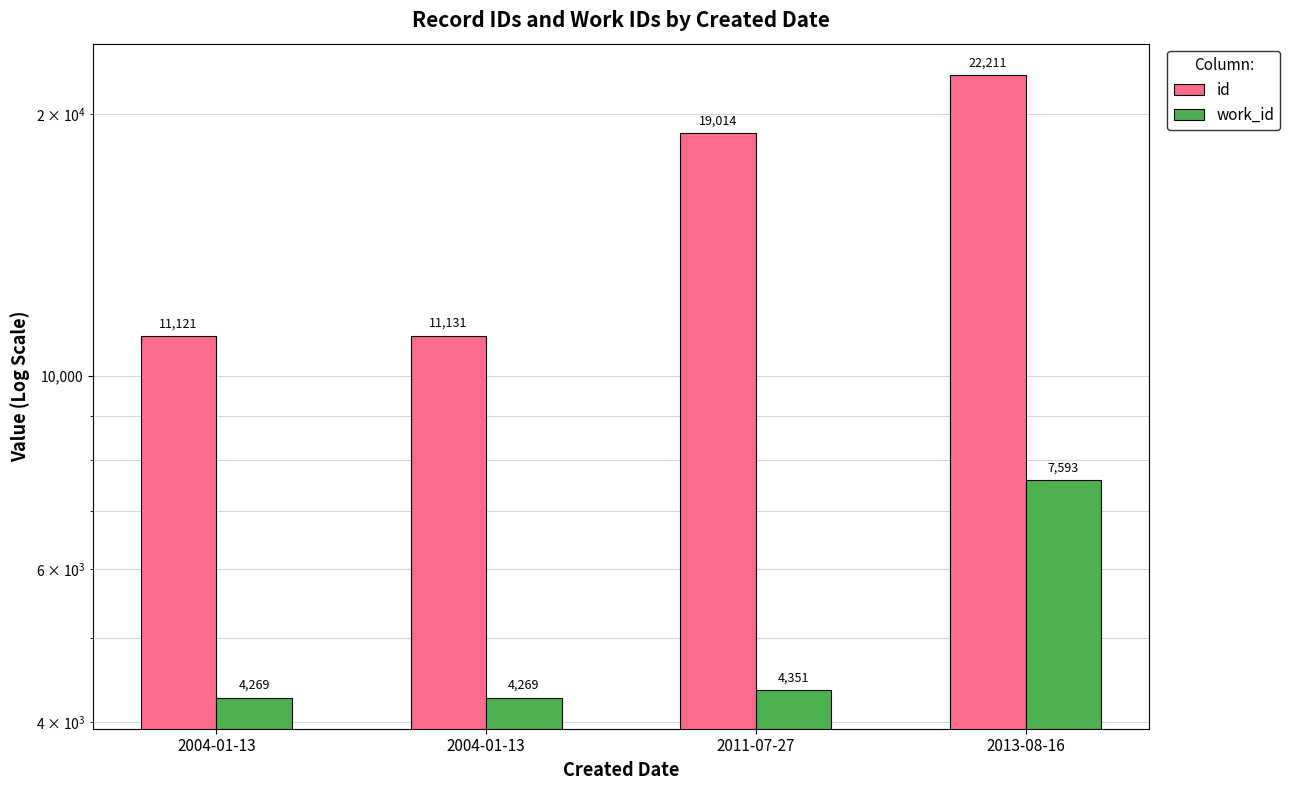

The value of id at 2013-08-16 is 32949. True or false?

False